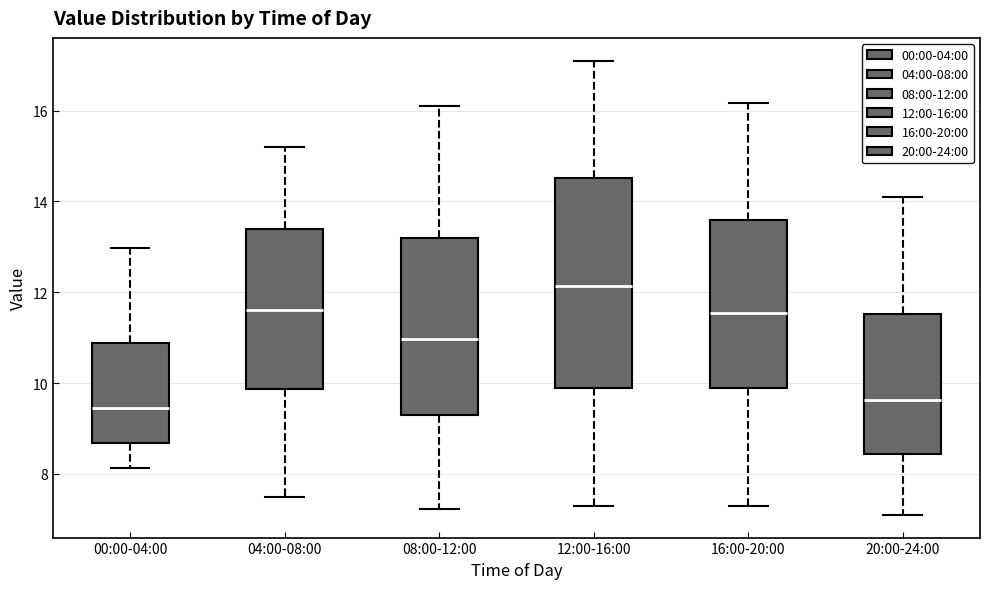

Reading left to right, transcribe this box plot: for each box, give where its median line is, the range the box spans, and where its two whiskers end, as read against the y-axis. The values are not printed on the chart, so give them approximately, as read against the axis.

00:00-04:00: median 9.4, box 8.6 to 10.8, whiskers 8.2 to 13.0
04:00-08:00: median 11.6, box 9.8 to 13.4, whiskers 7.6 to 15.2
08:00-12:00: median 11.0, box 9.2 to 13.2, whiskers 7.2 to 16.2
12:00-16:00: median 12.2, box 9.8 to 14.6, whiskers 7.4 to 17.2
16:00-20:00: median 11.6, box 9.8 to 13.6, whiskers 7.4 to 16.2
20:00-24:00: median 9.6, box 8.4 to 11.6, whiskers 7.2 to 14.2